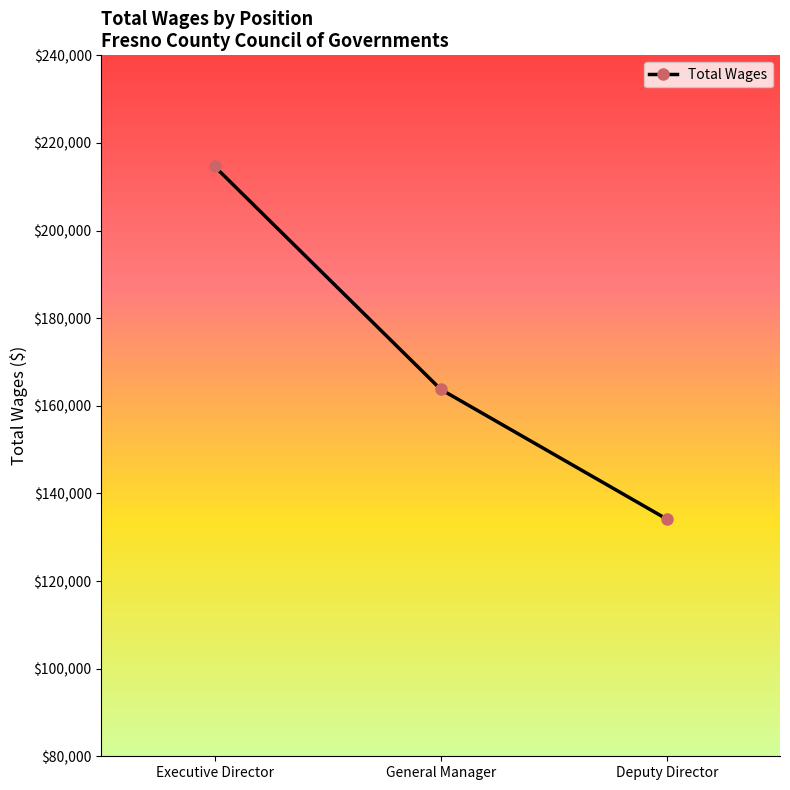

What is the minimum value shown in the chart?

134128